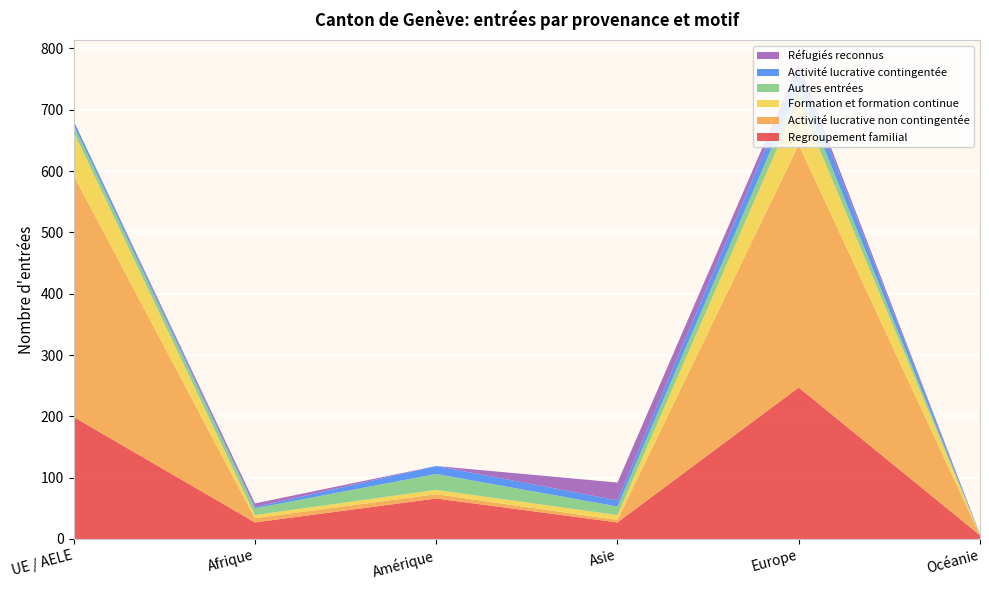

Reading right to left, extract all data points from this chart.

Regroupement familial: Océanie=6	Europe=247	Asie=27	Amérique=66	Afrique=27	UE / AELE=199
Activité lucrative non contingentée: Océanie=0	Europe=396	Asie=4	Amérique=7	Afrique=7	UE / AELE=394
Formation et formation continue: Océanie=1	Europe=74	Asie=8	Amérique=7	Afrique=5	UE / AELE=71
Autres entrées: Océanie=0	Europe=23	Asie=14	Amérique=26	Afrique=11	UE / AELE=11
Activité lucrative contingentée: Océanie=1	Europe=26	Asie=10	Amérique=13	Afrique=2	UE / AELE=7
Réfugiés reconnus: Océanie=0	Europe=9	Asie=29	Amérique=0	Afrique=6	UE / AELE=0